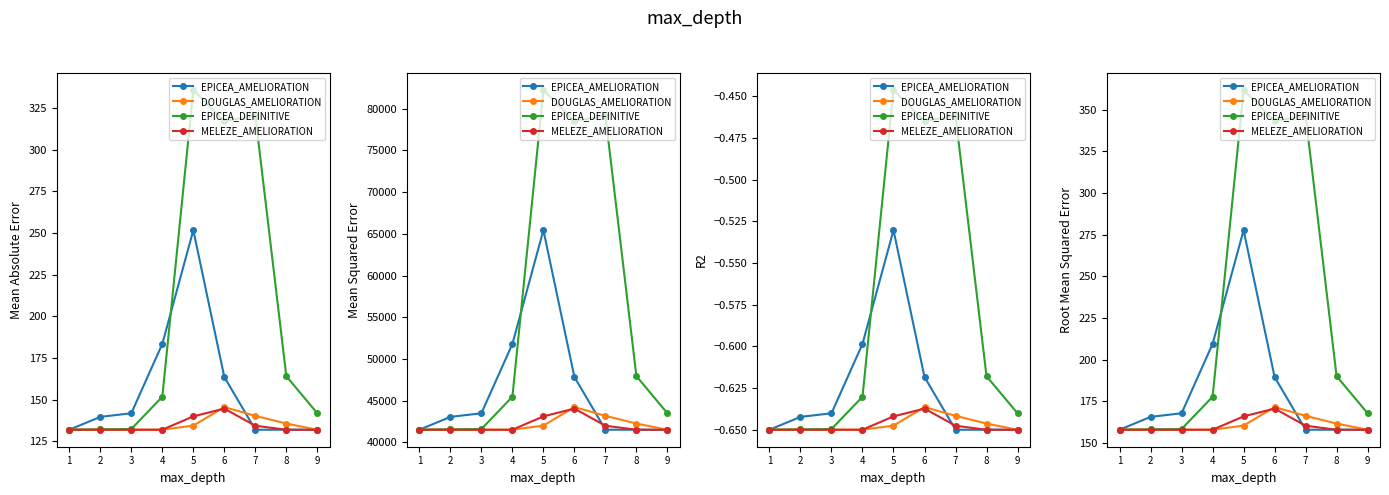

What is the sum of all EPICEA_DEFINITIVE values?

2061.6